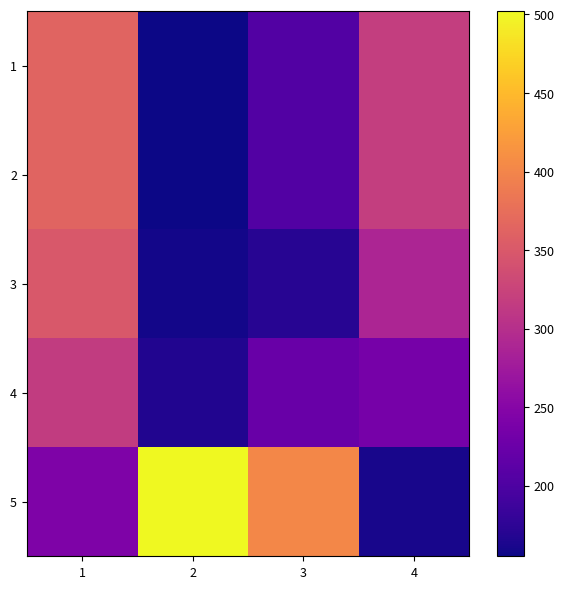

List the series in order of their peak value, highest first.

5, 1, 2, 3, 4